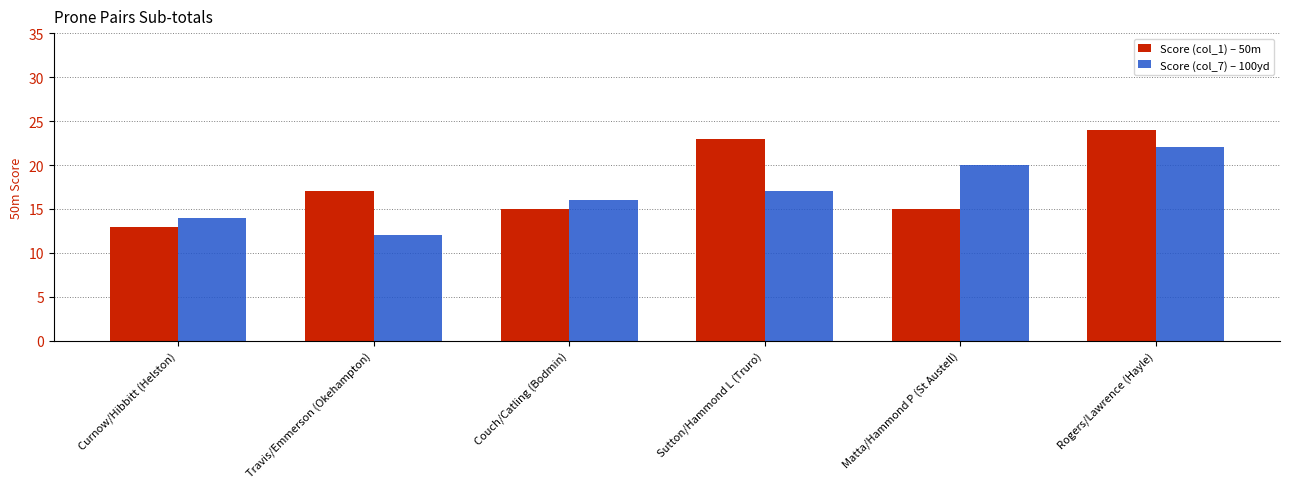

What is the minimum value shown in the chart?

12